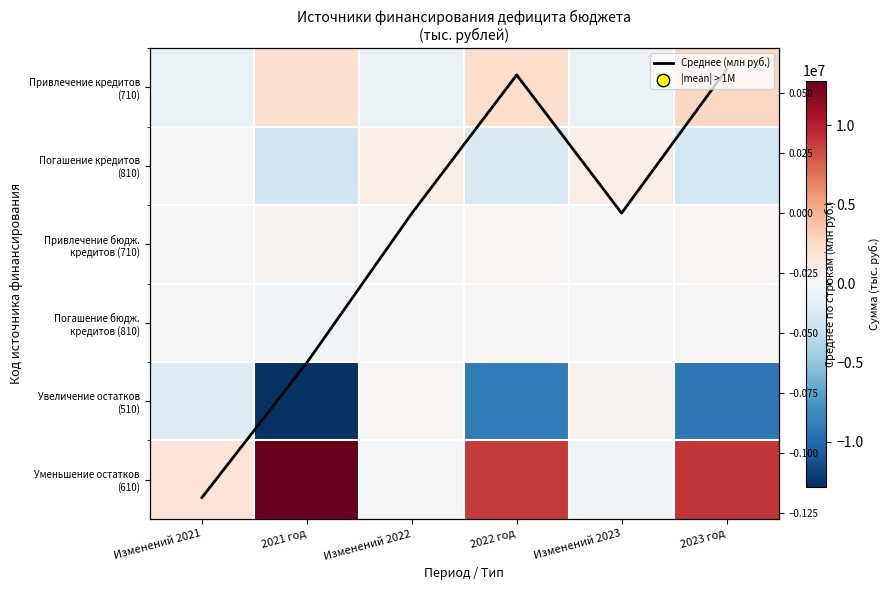

How many values in Уменьшение остатков (610) are below zero?

2